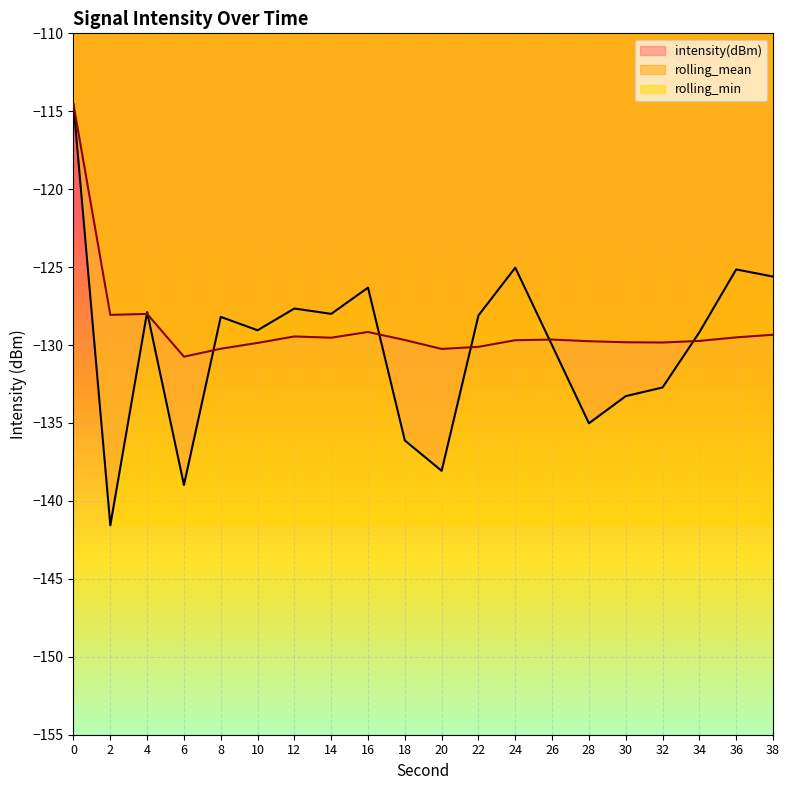

What is the highest value of the rolling_mean series?

-114.6